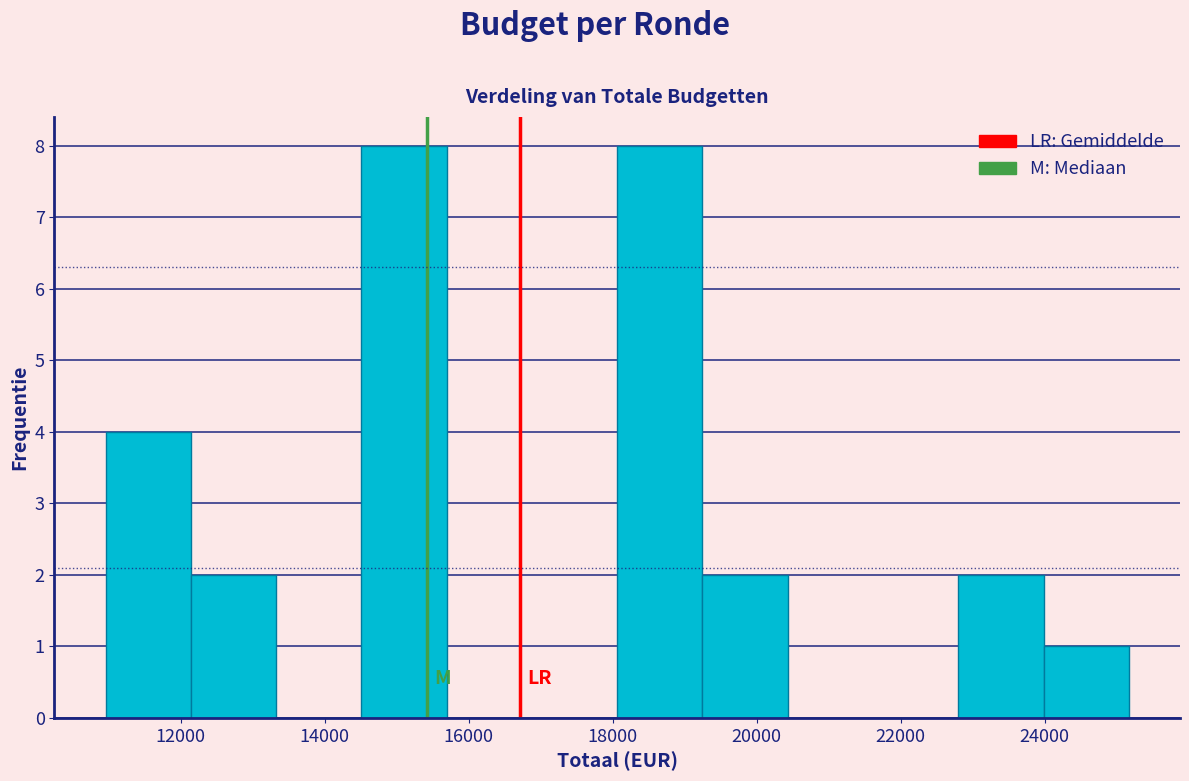

Reading left to right, transcribe this chart: for each bar, give the range it covers on the x-axis and its height. Neither the bar edges nor the heights are printed on the chart, so give them approximately, as read against the axes.

11000 to 12200: 4
12200 to 13400: 2
13400 to 14600: 0
14600 to 15600: 8
15600 to 16800: 0
16800 to 18000: 0
18000 to 19200: 8
19200 to 20400: 2
20400 to 21600: 0
21600 to 22800: 0
22800 to 24000: 2
24000 to 25200: 1